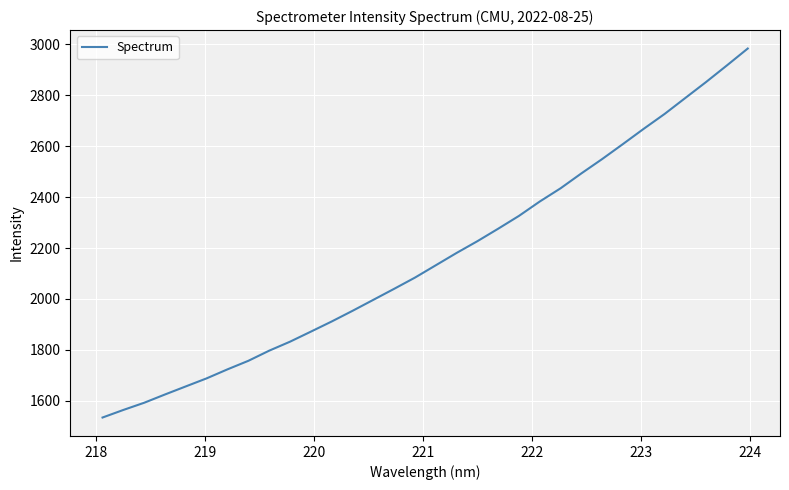

Count the number of categories in the chart.

32